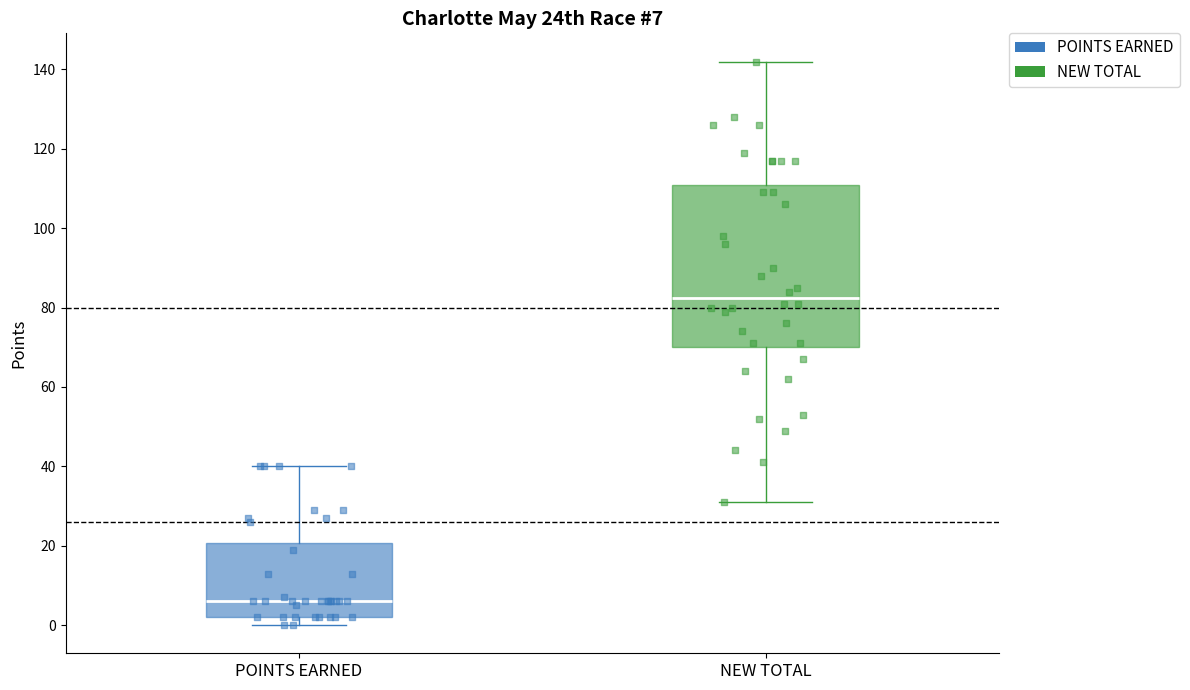

Comparing the boxes themselves (not the whiskers), which one is the tallest?

NEW TOTAL